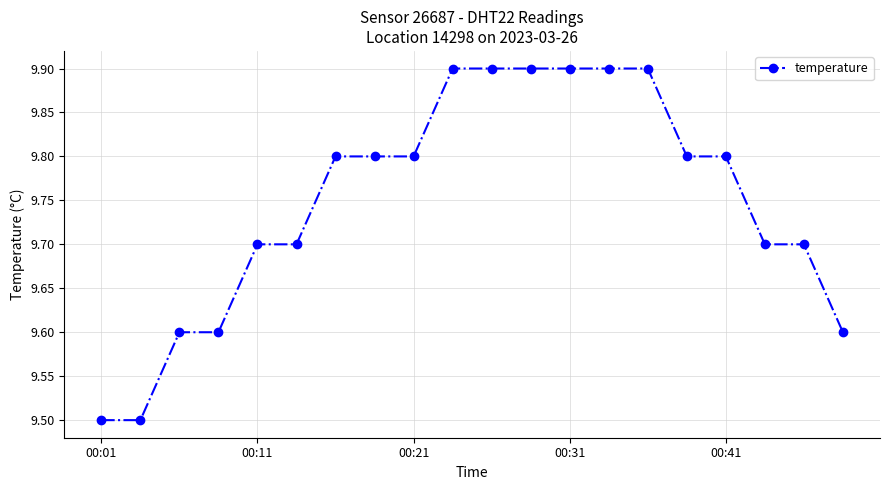

Count the number of categories in the chart.

20